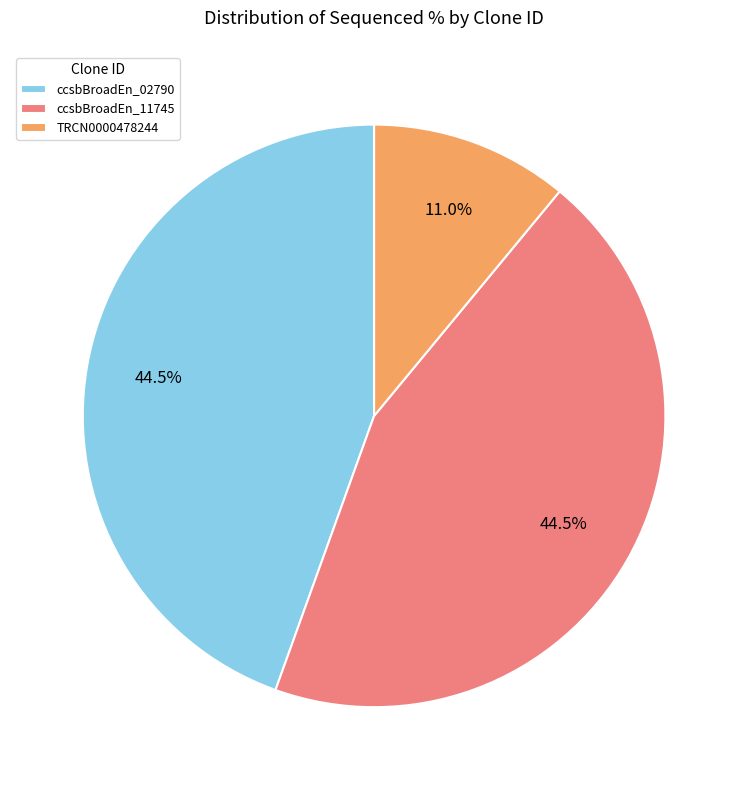

Which slice is the smallest?

TRCN0000478244